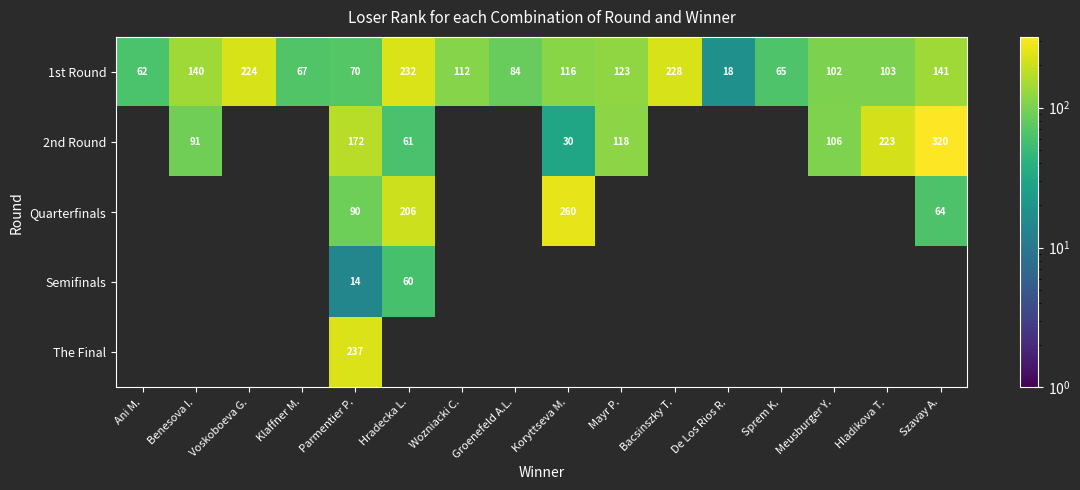

Which category has the highest value in the 1st Round series?

Hradecka L.